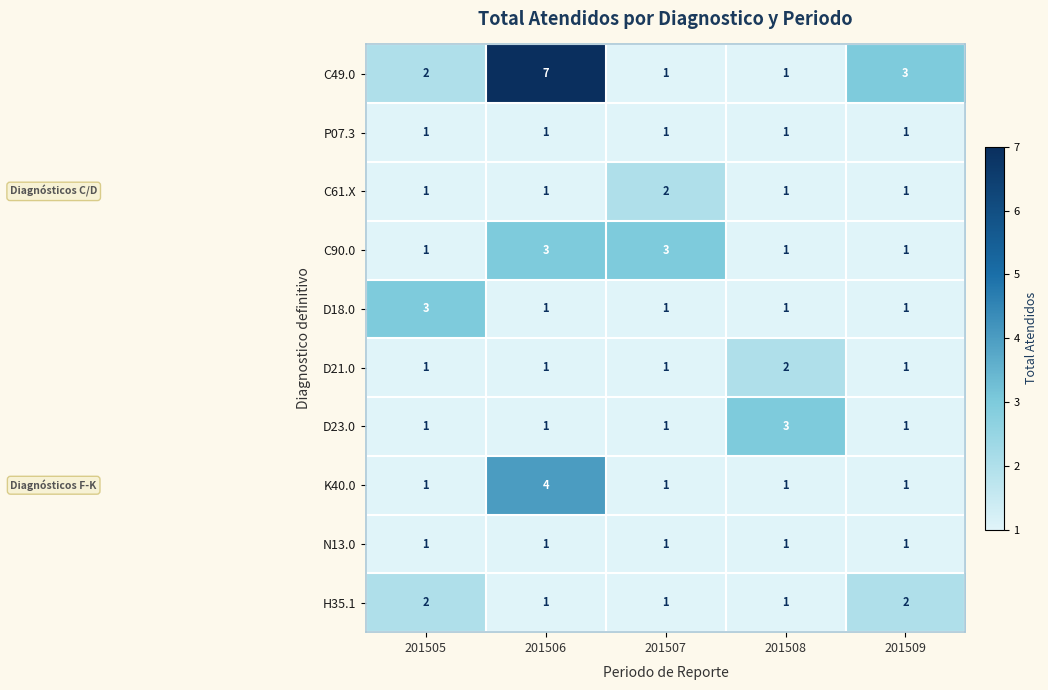

At which category is the sum across all series the highest?

201506